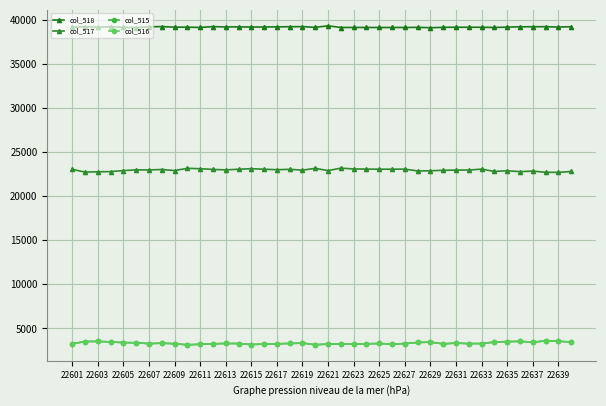

Count the number of data series in this chart.

4